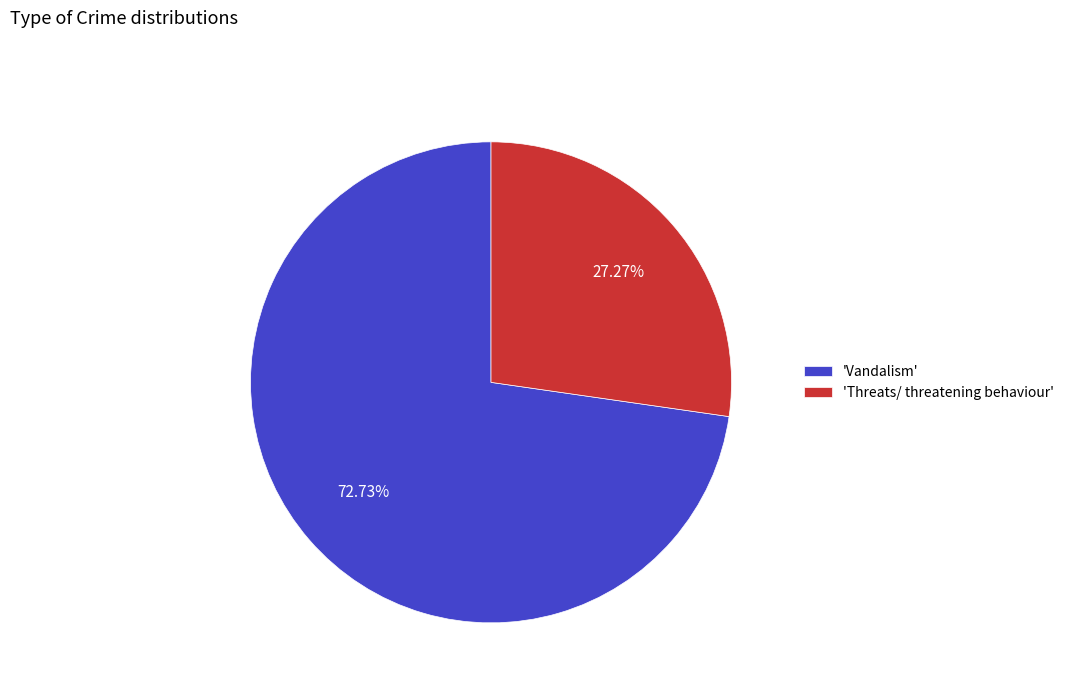

Is the sum of 'Vandalism' and 'Threats/ threatening behaviour' greater than half?

Yes